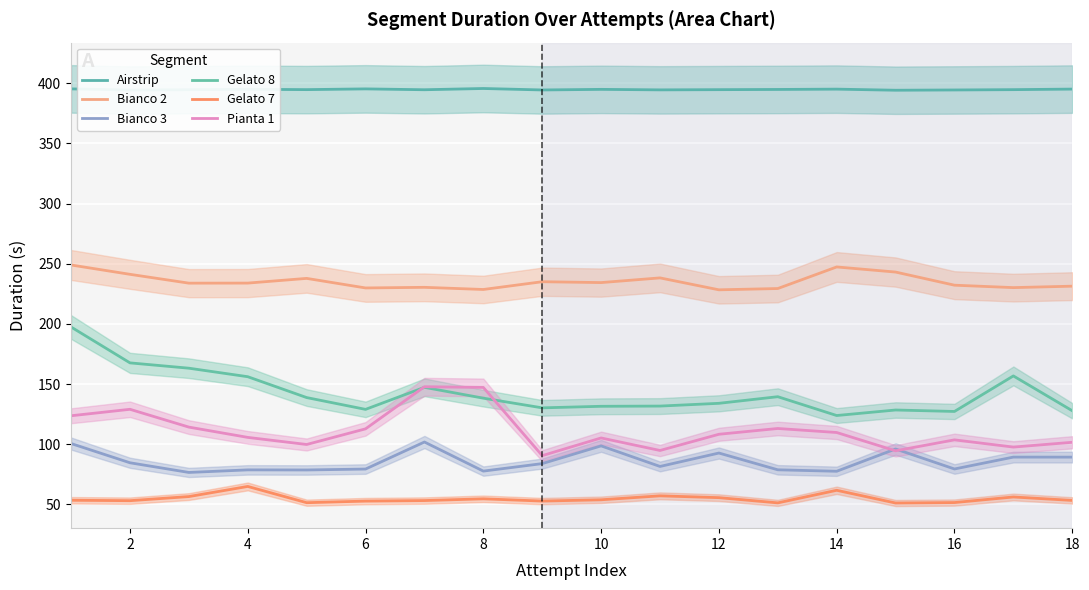

True or false: Gelato 7 and Bianco 2 cross at least once.

False